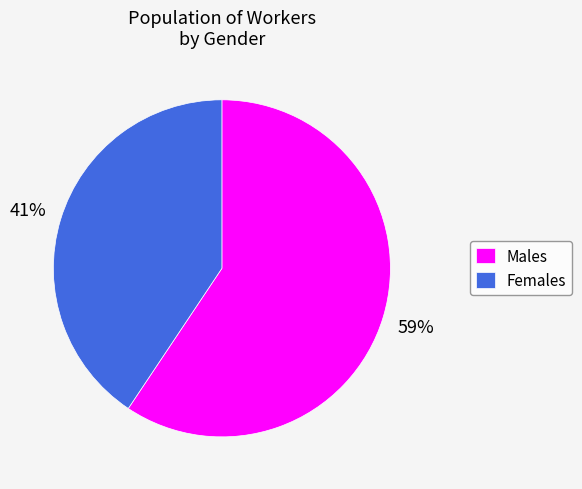

To the nearest percent, what is the combined percentage of Females and Males?

100%